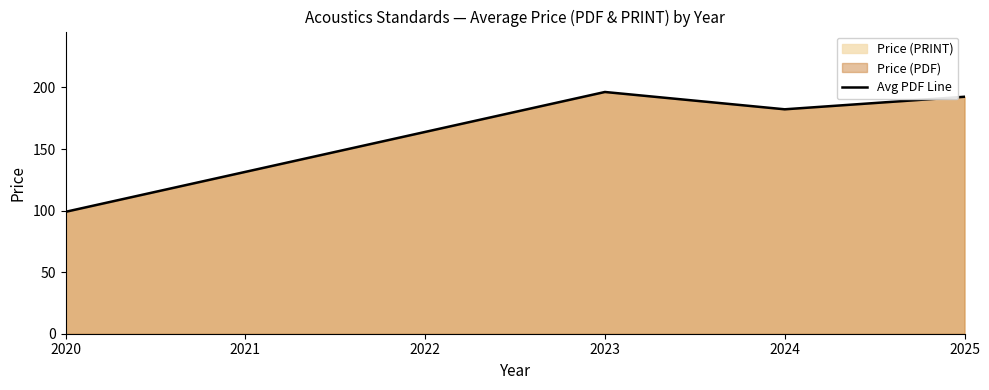

Where is the data nearest to the value 147?

2024